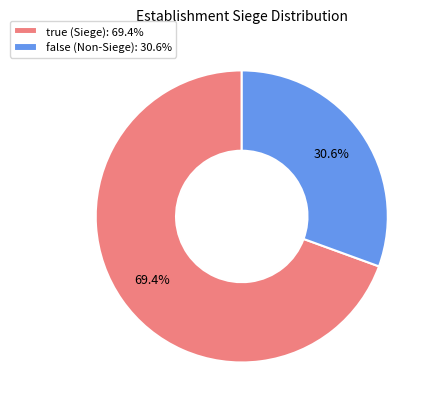

What percentage is the false slice, to the nearest percent?

31%